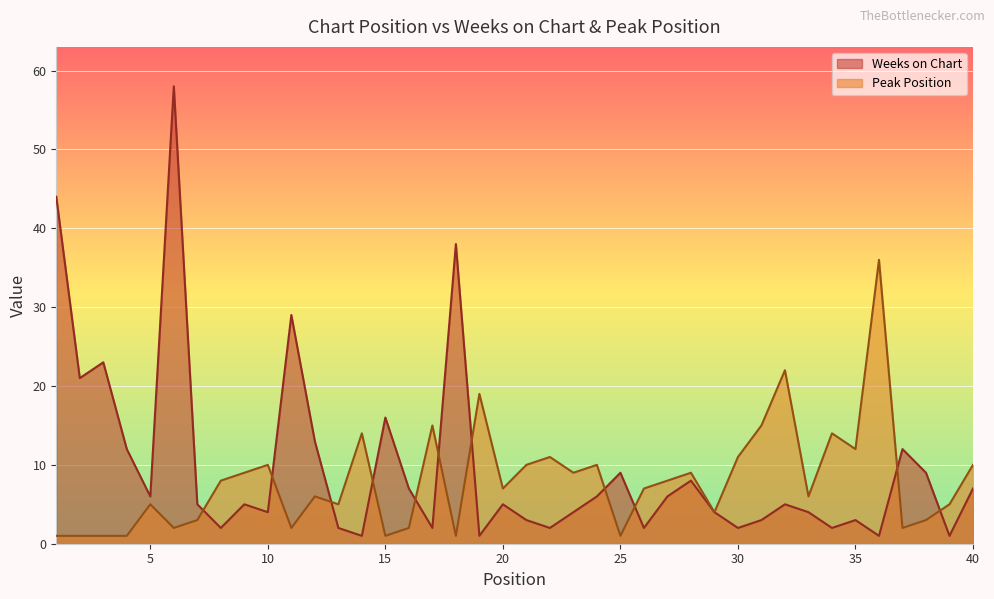

Where is Peak Position nearest to the value 18?

19